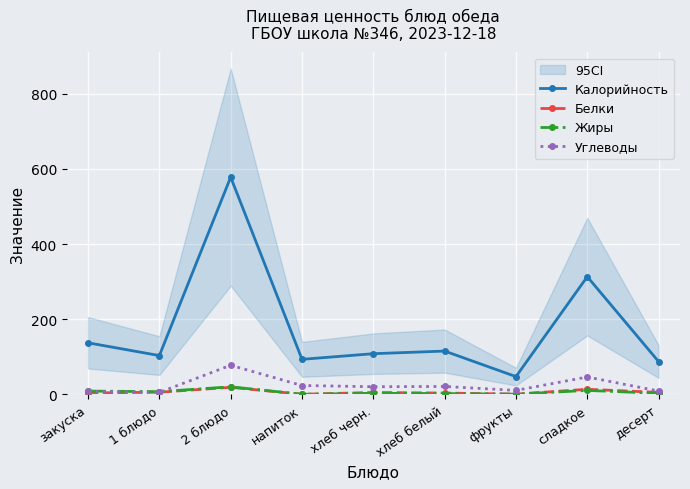

At which label does Жиры reach its peak?

2 блюдо